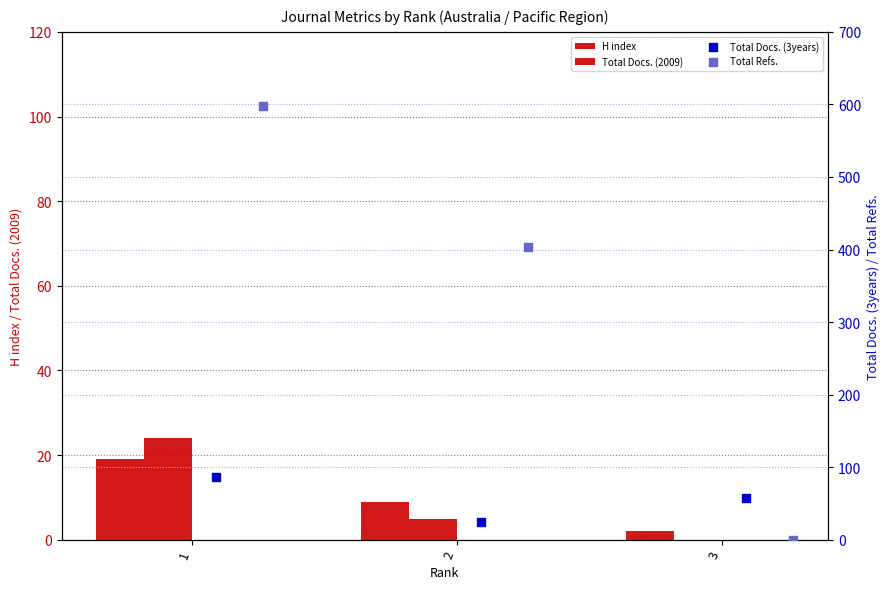

At which category is the sum across all series the highest?

1